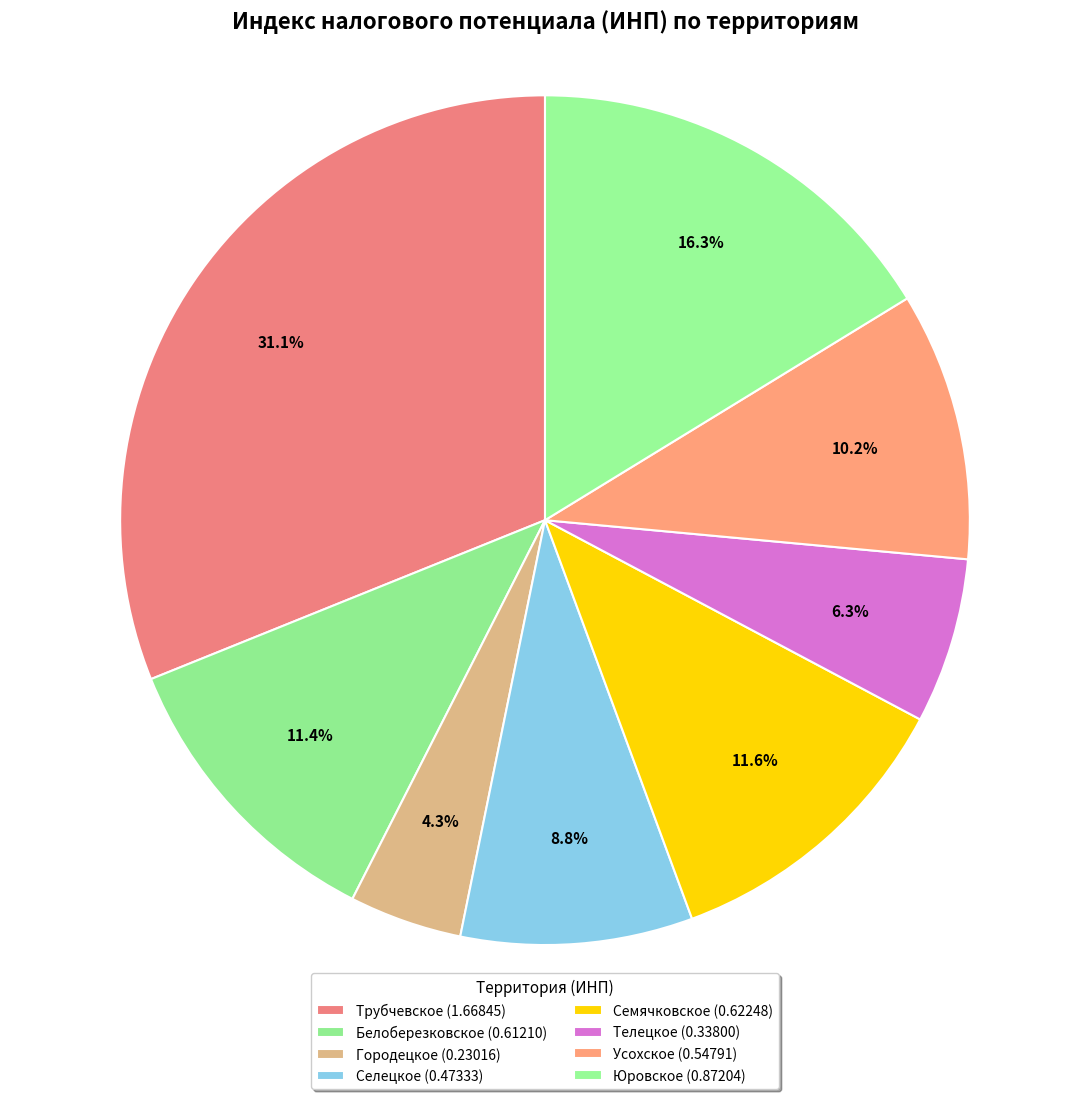

What is the largest slice in the pie chart?

Трубчевское